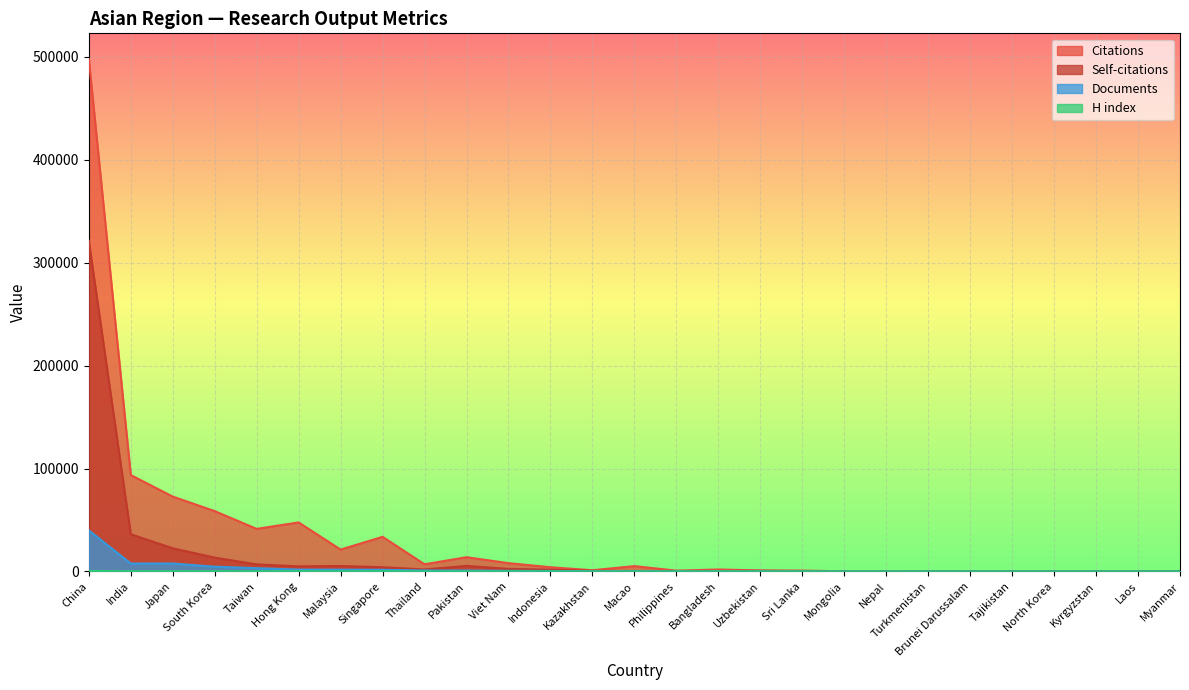

The Self-citations series shows 5775 at South Korea. True or false?

False